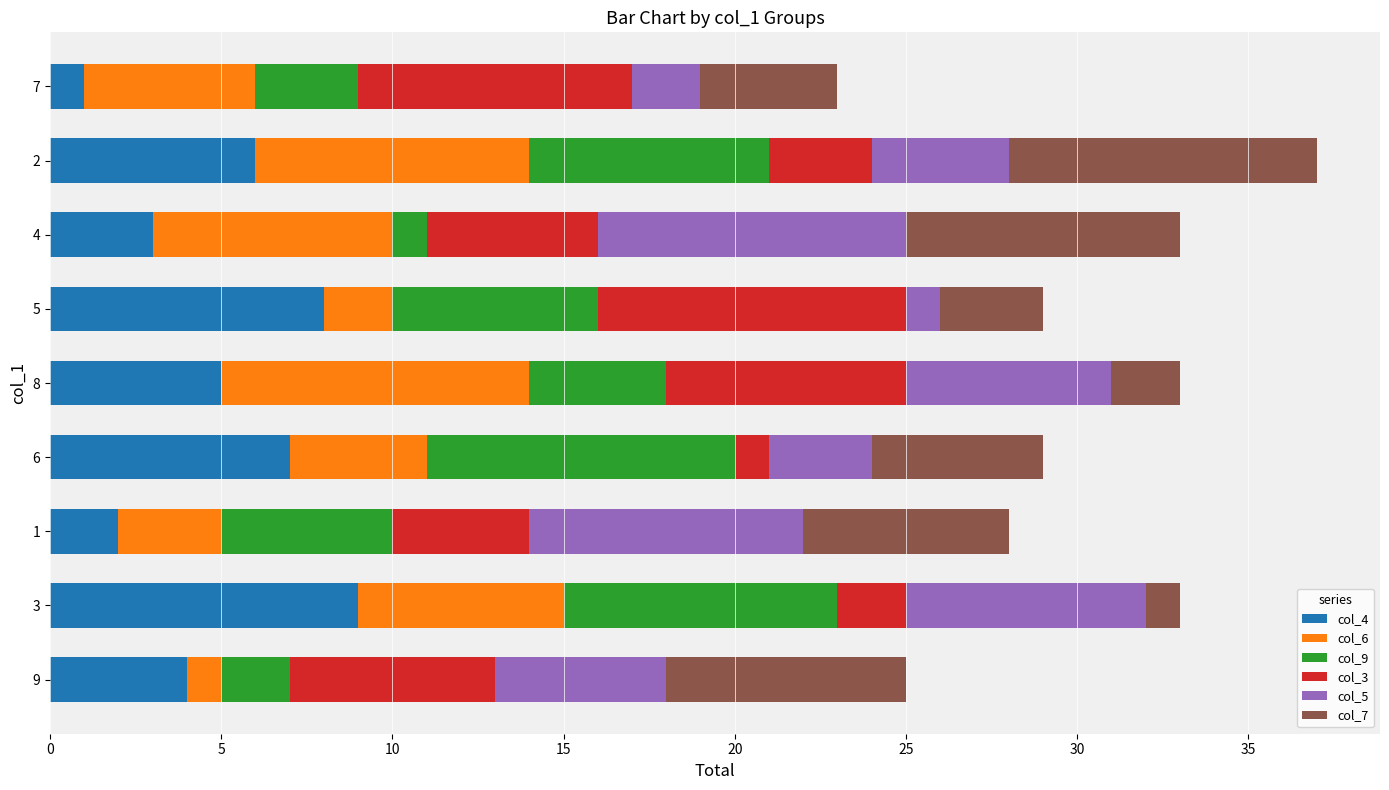

The value of col_4 at 8 is 1. True or false?

False